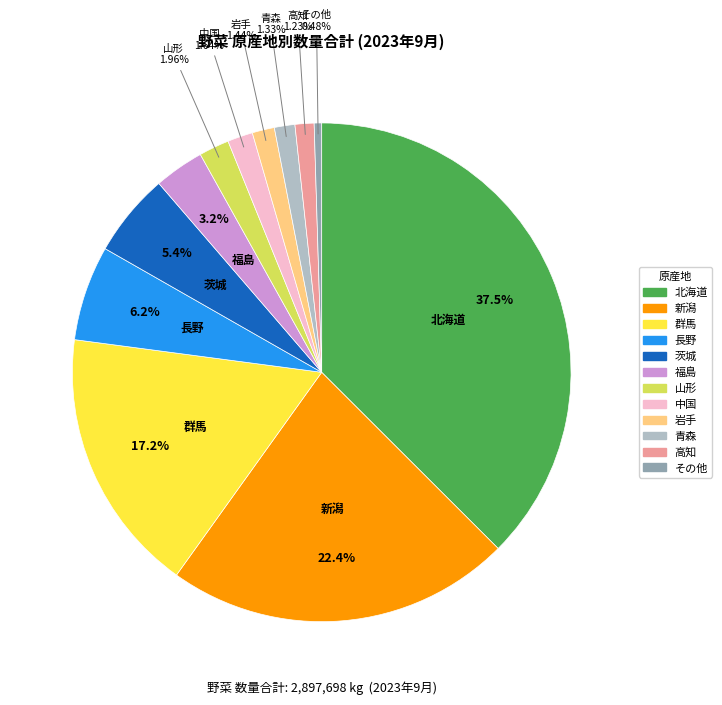

What percentage do 群馬 and 北海道 together represent?

54.7%